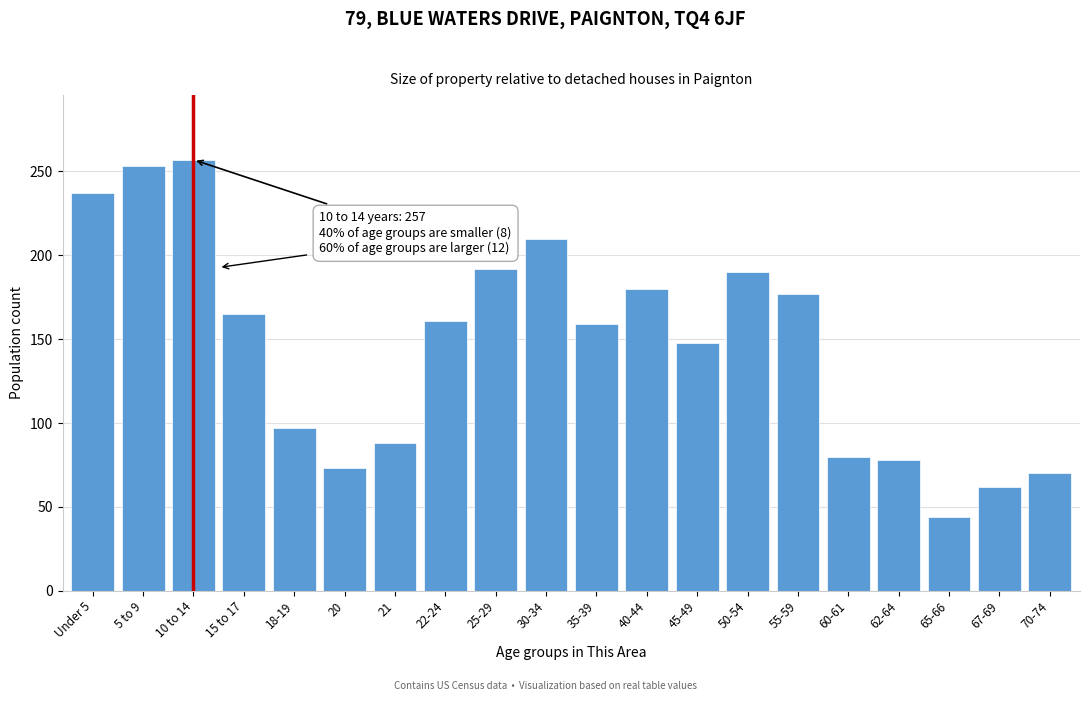

Reading right to left, transcribe all the data shown in this chart.

70-74=70	67-69=62	65-66=44	62-64=78	60-61=80	55-59=177	50-54=190	45-49=148	40-44=180	35-39=159	30-34=210	25-29=192	22-24=161	21=88	20=73	18-19=97	15 to 17=165	10 to 14=257	5 to 9=253	Under 5=237